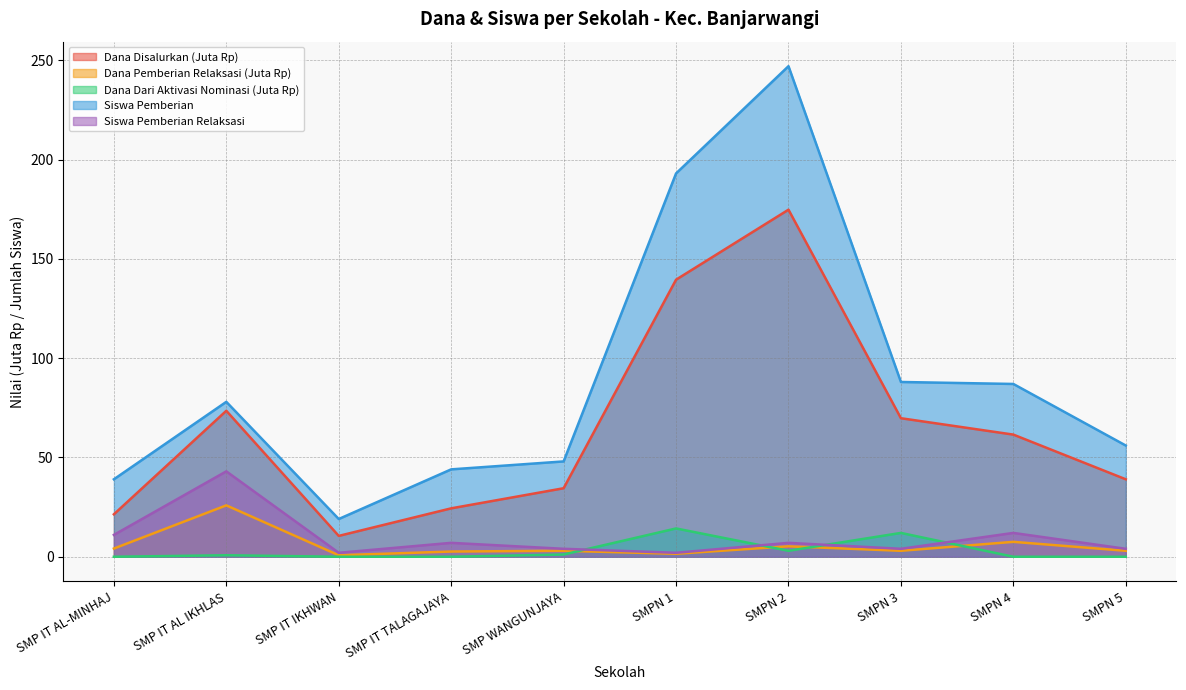

How many interior local valleys does the Siswa Pemberian series have?

1